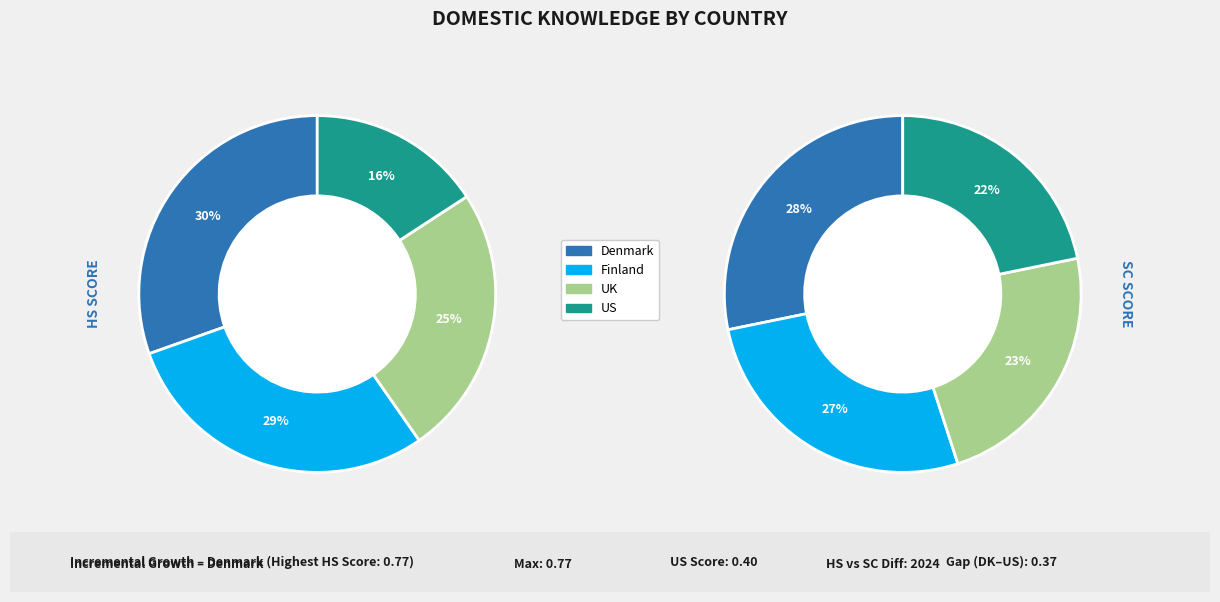

To the nearest percent, what is the average slice percentage?

25%